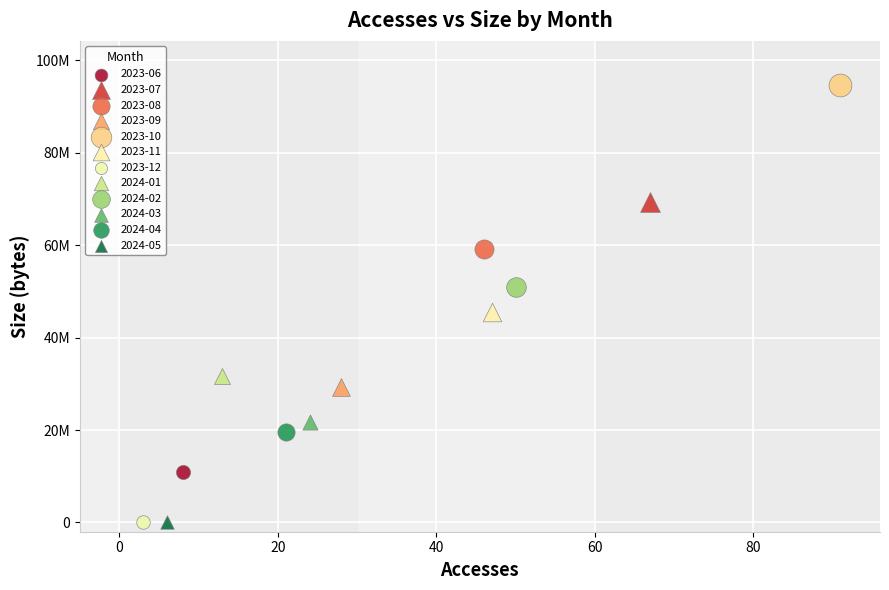

What are all the series names shown in the legend?

2023-06, 2023-07, 2023-08, 2023-09, 2023-10, 2023-11, 2023-12, 2024-01, 2024-02, 2024-03, 2024-04, 2024-05